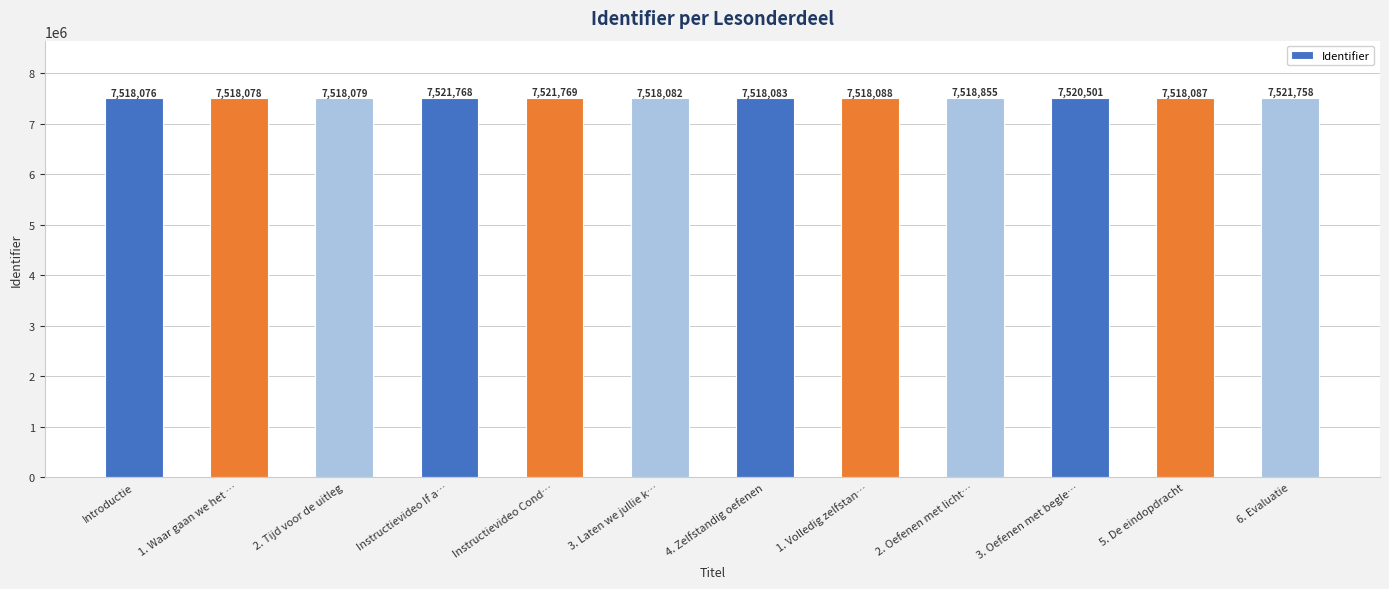

Does the chart contain any negative values?

No